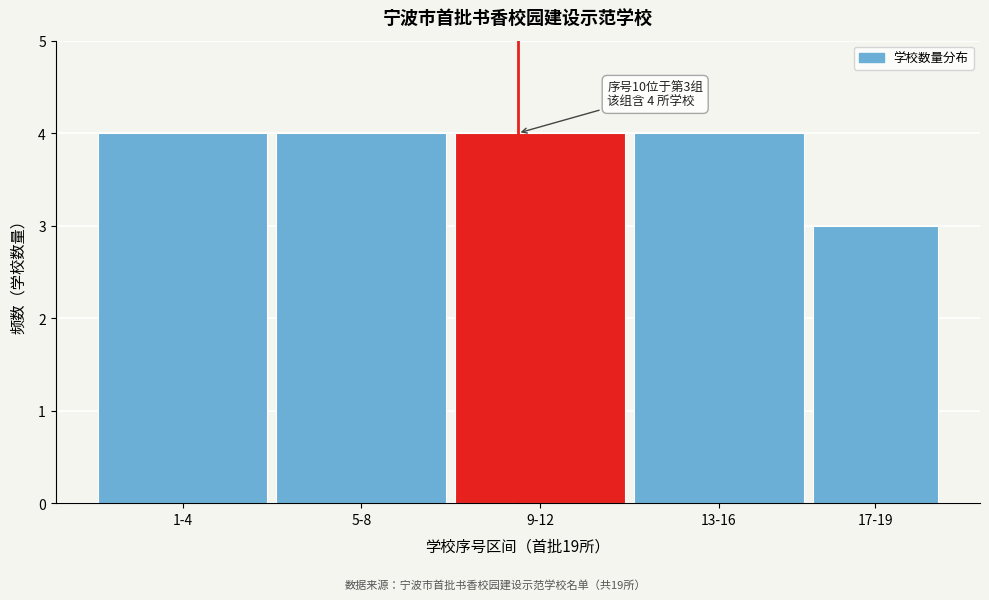

Reading left to right, transcribe all the data shown in this chart.

4	4	4	4	3